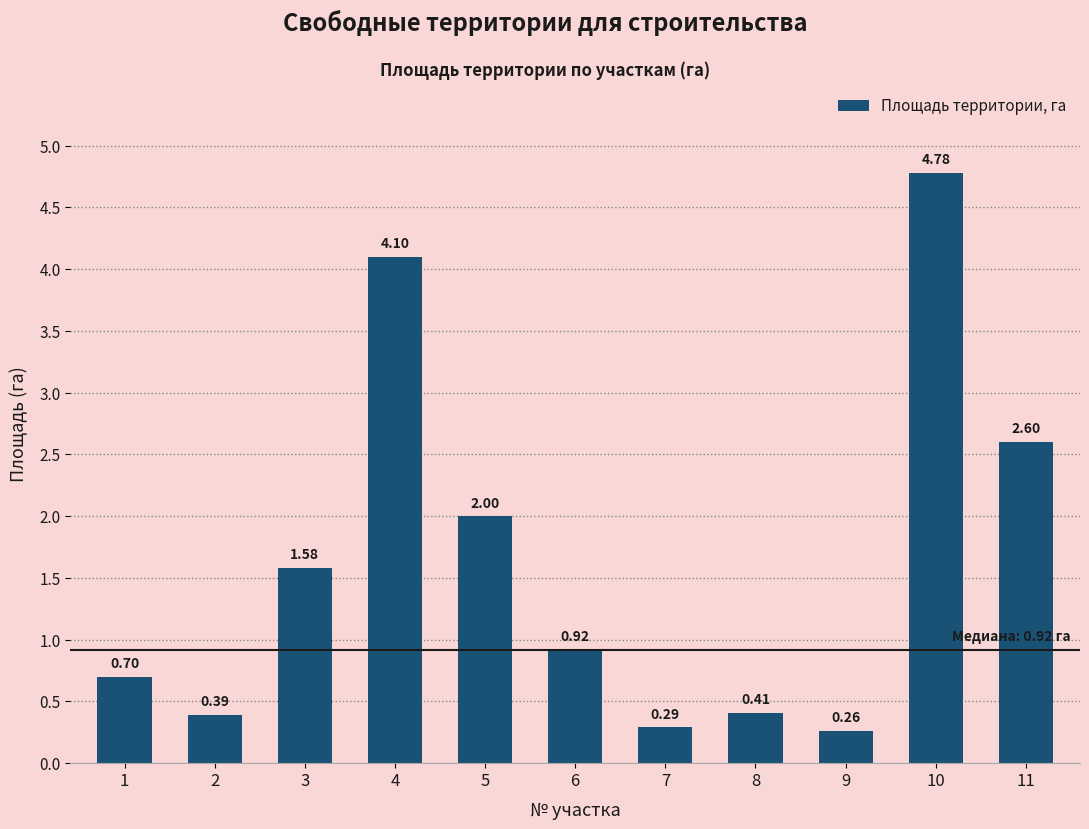

How many bars are there in total?

11